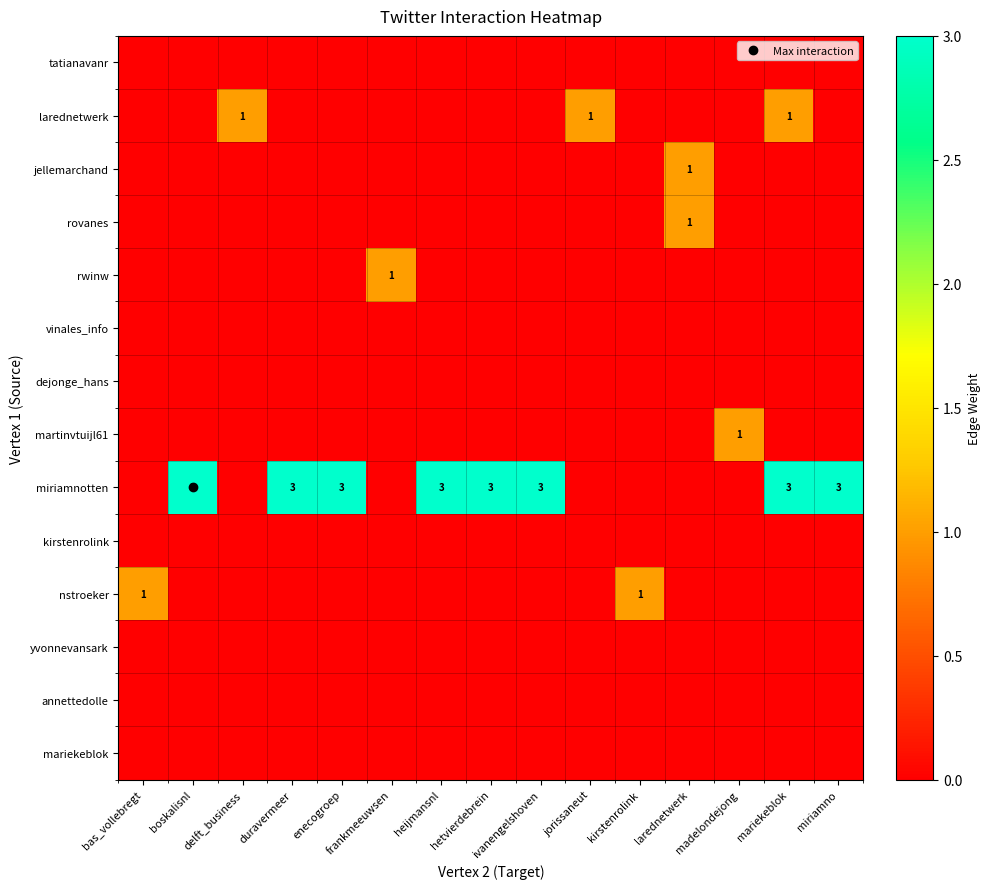

Between enecogroep and boskalisnl, which is larger?

enecogroep